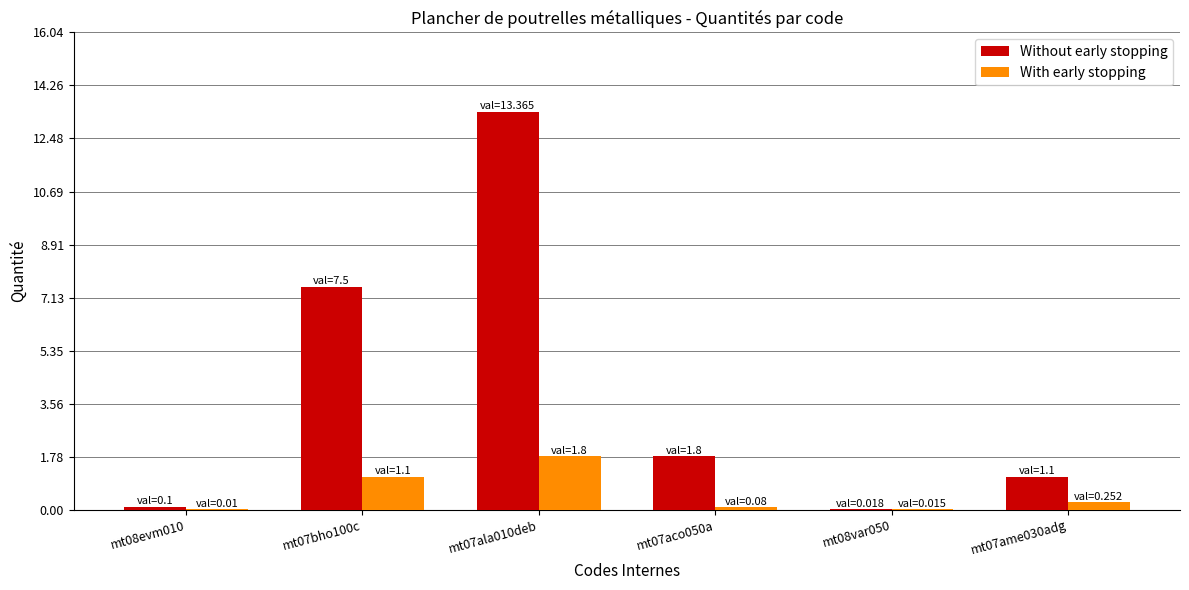

Where does the Without early stopping series first go above 1?

mt07bho100c